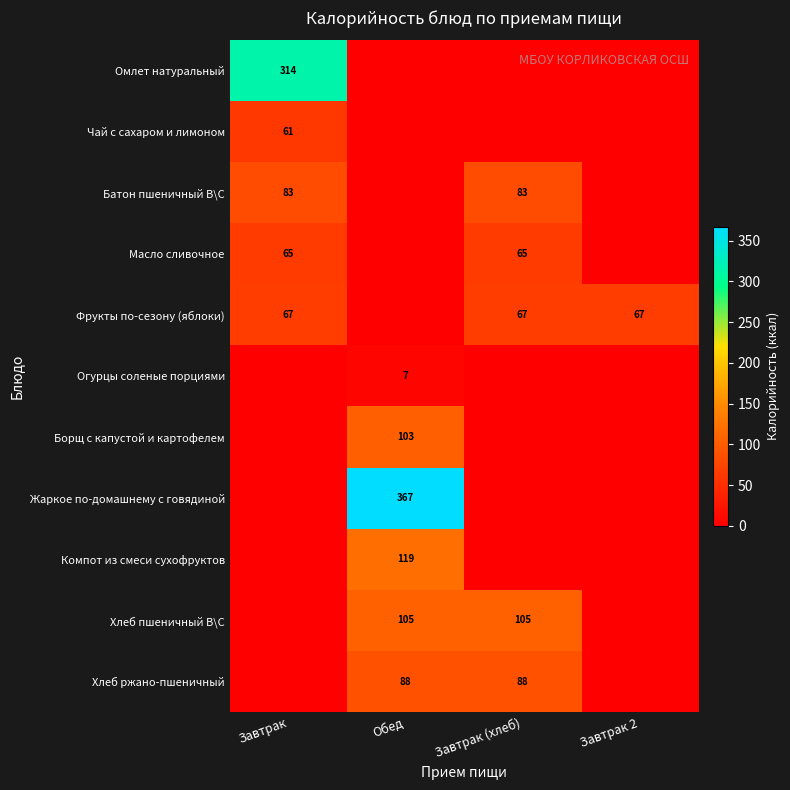

Is it true that Огурцы соленые порциями equals 7 at Обед?

True